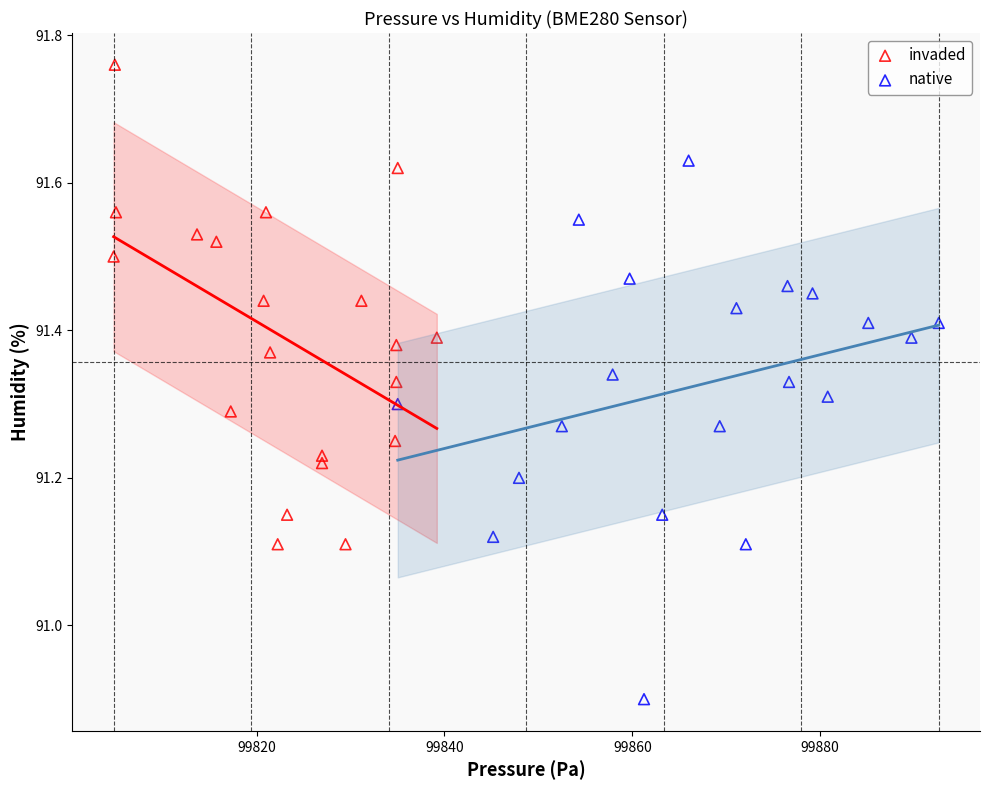

Which series has the largest Y range (max minus min)?

native